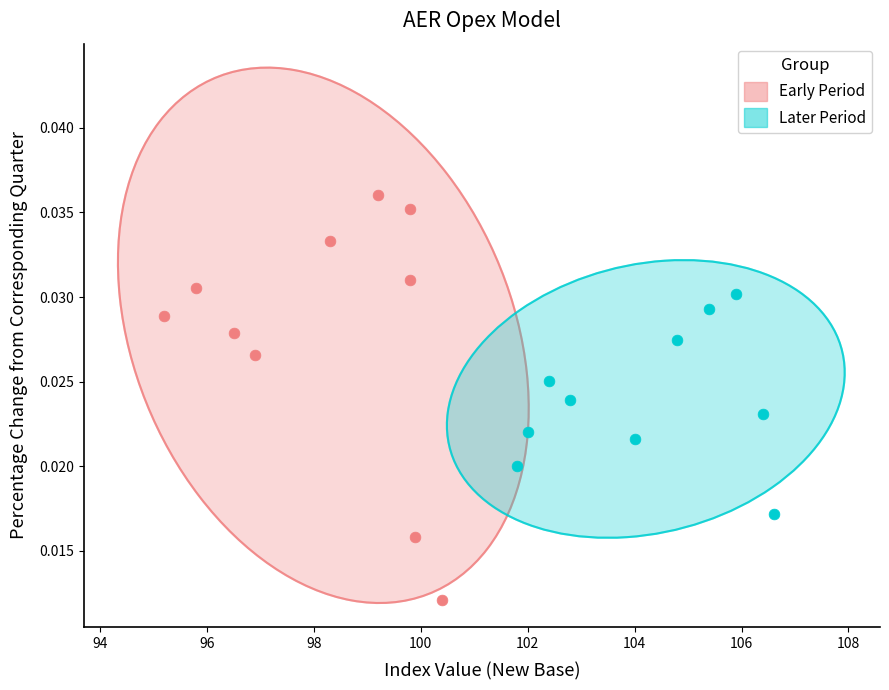

Which series reaches the maximum Y coordinate?

Early Period